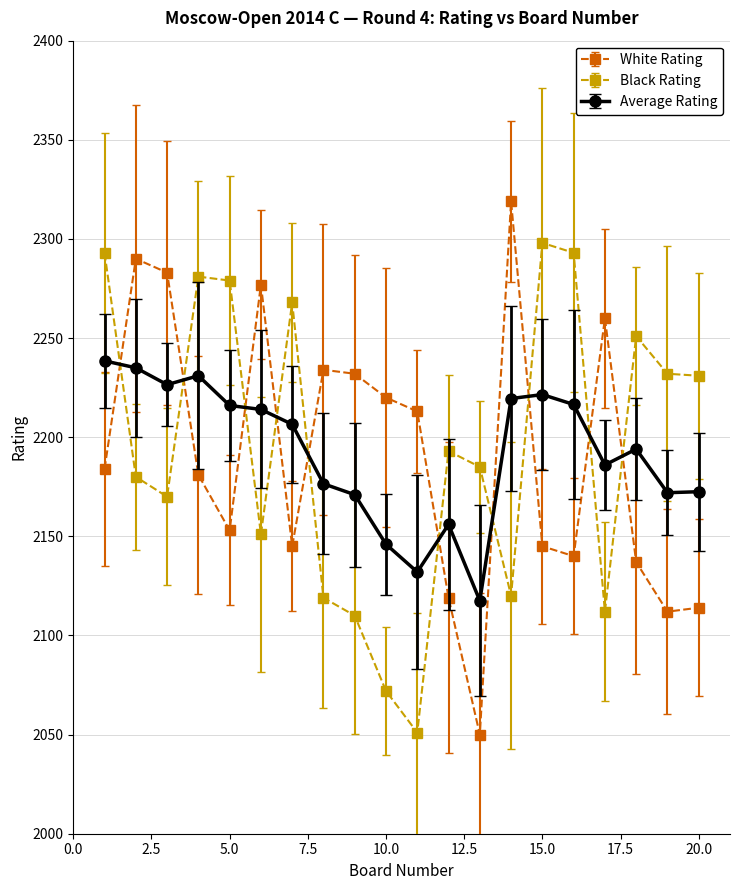

Which series ends up on top after the final intersection of Average Rating and Black Rating?

Black Rating